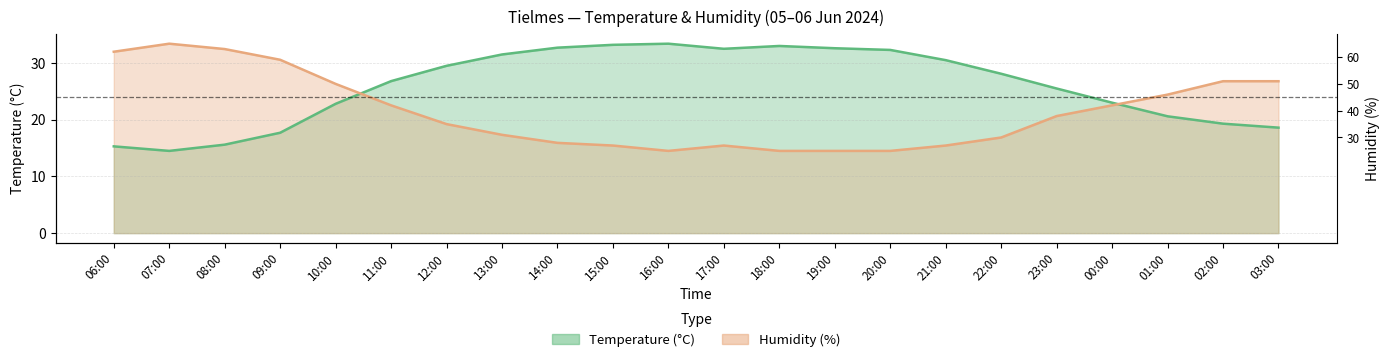

Read the Temperature (°C) value at 13:00.

31.5